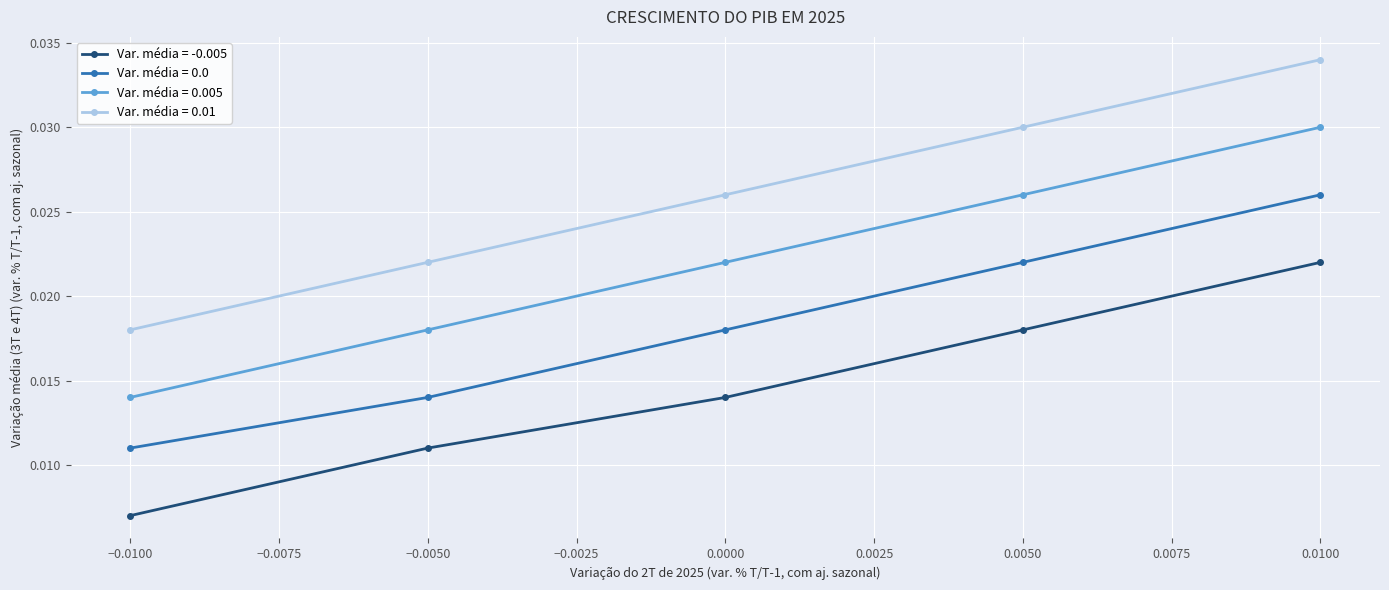

Is this an area chart (filled region under the line)?

No